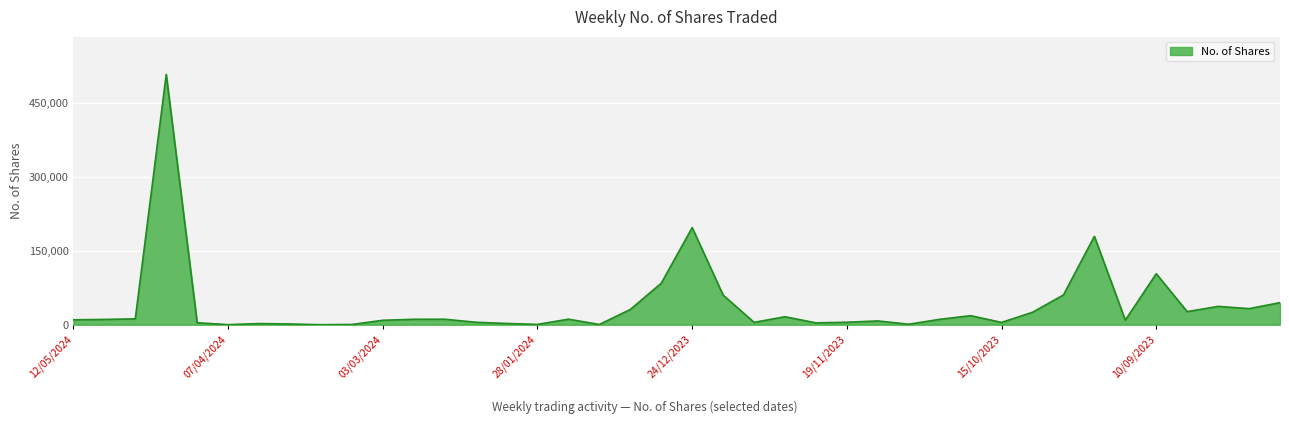

What is the greatest value displayed?

507905